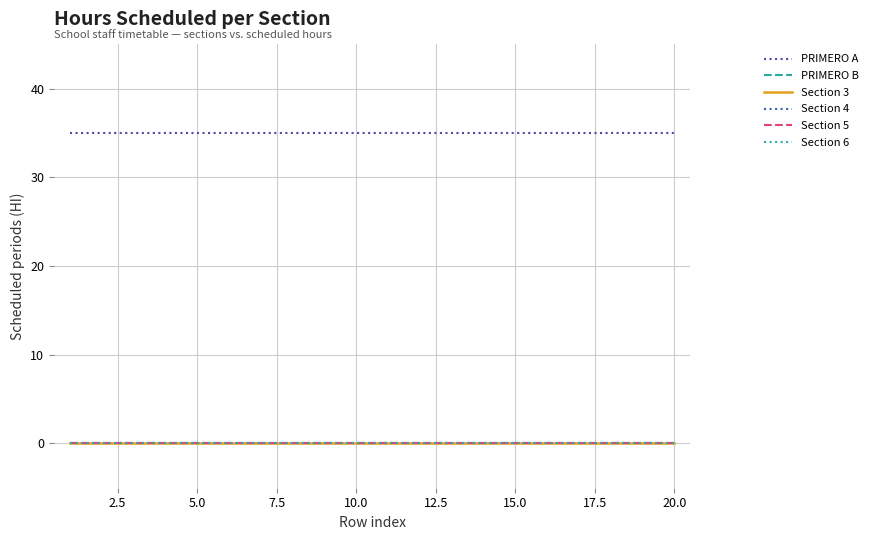

Which series has the largest total across all categories?

PRIMERO A